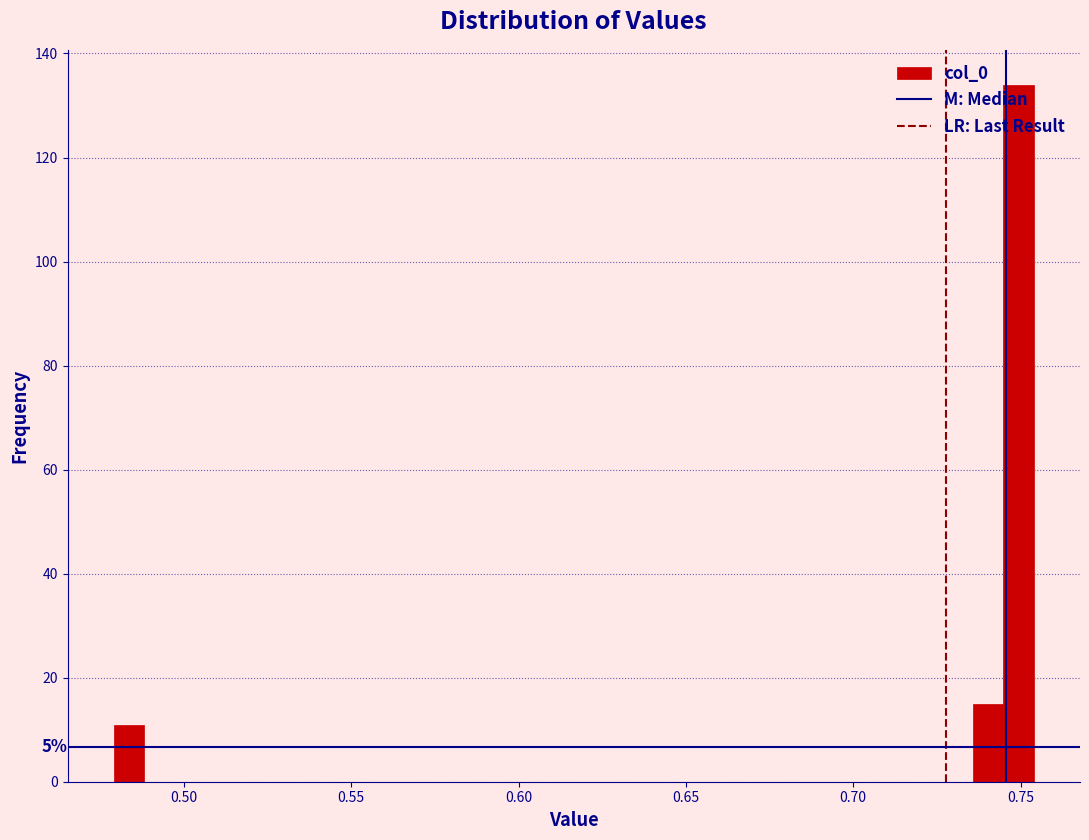

Read against the x-axis, roughly where is the centre of the tallest bar?

0.750